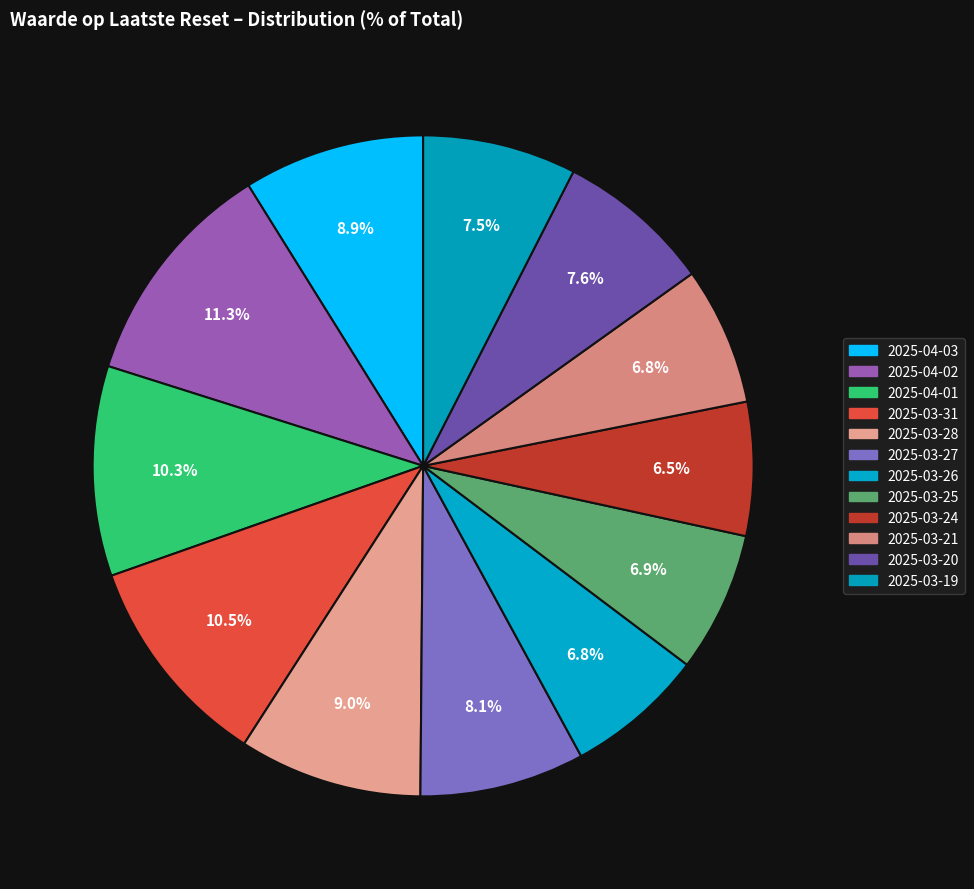

Is it true that 2025-04-03 is 9% of the pie?

True